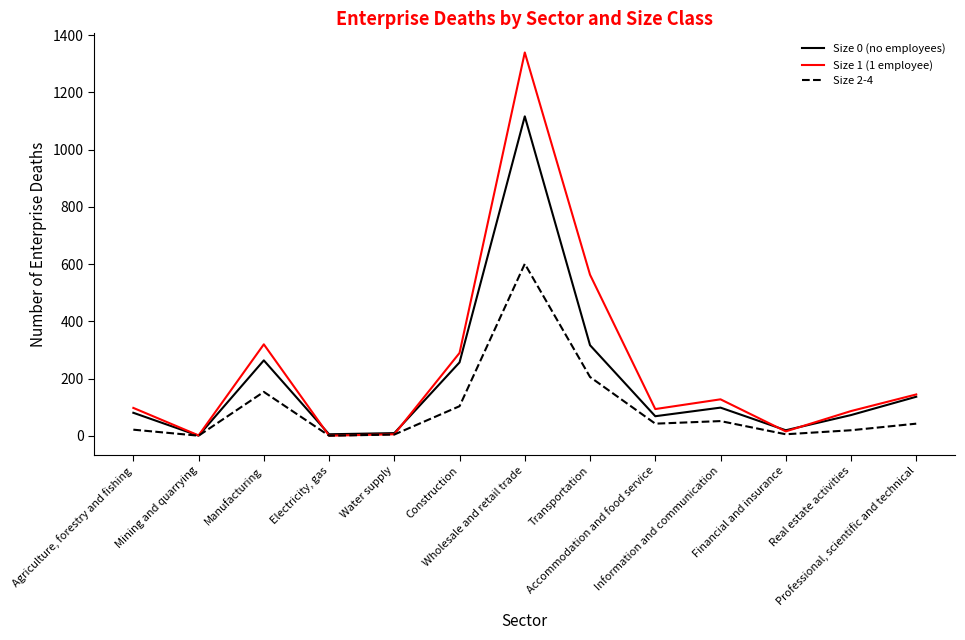

List the series in order of their peak value, lowest first.

Size 2-4, Size 0 (no employees), Size 1 (1 employee)